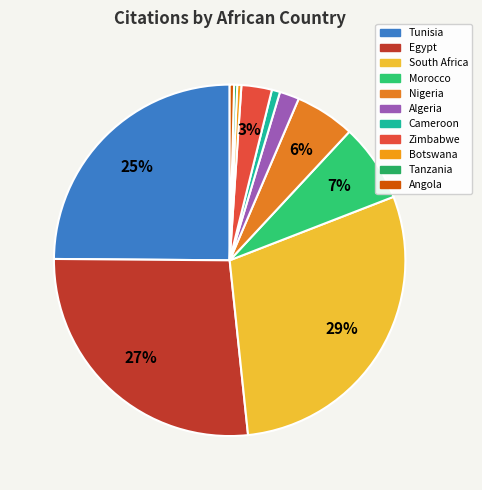

Is it true that Botswana is 0% of the pie?

True